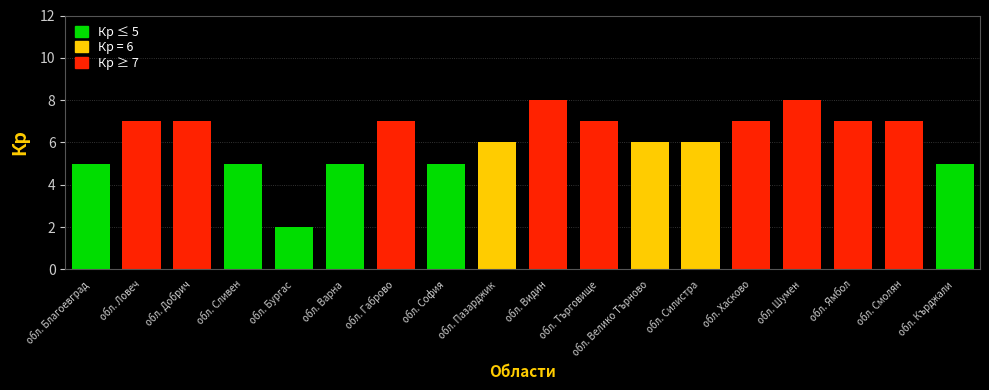

What is the change in value from обл. Силистра to обл. Ямбол?

+1